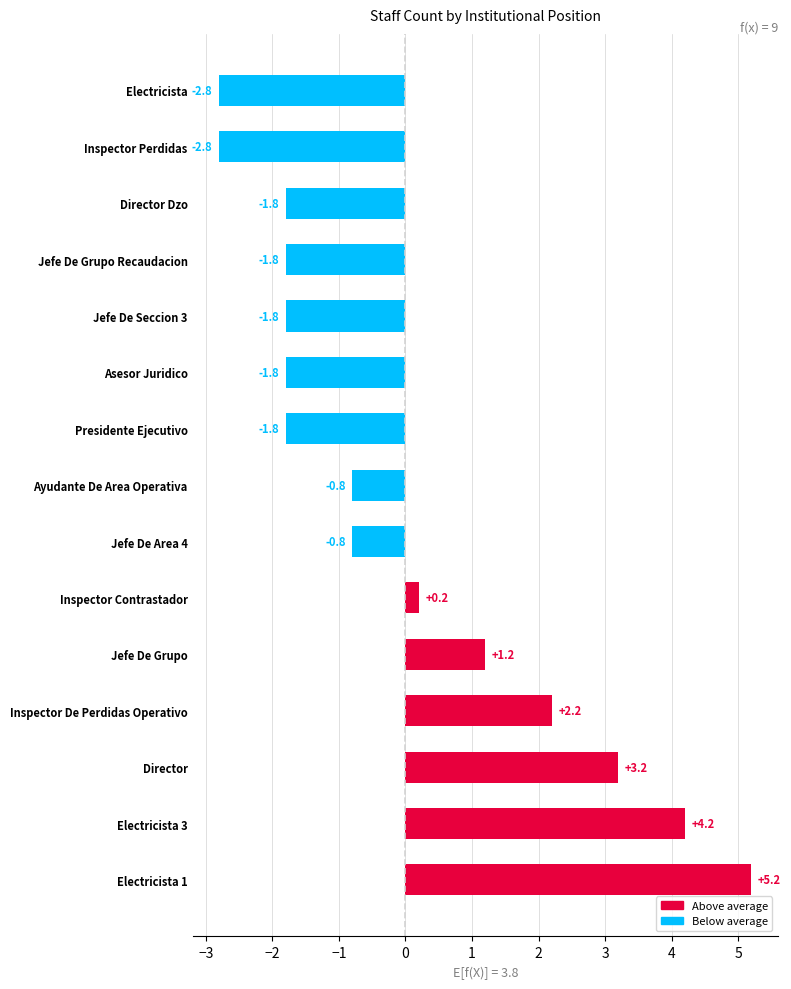

How many bars are there in total?

15